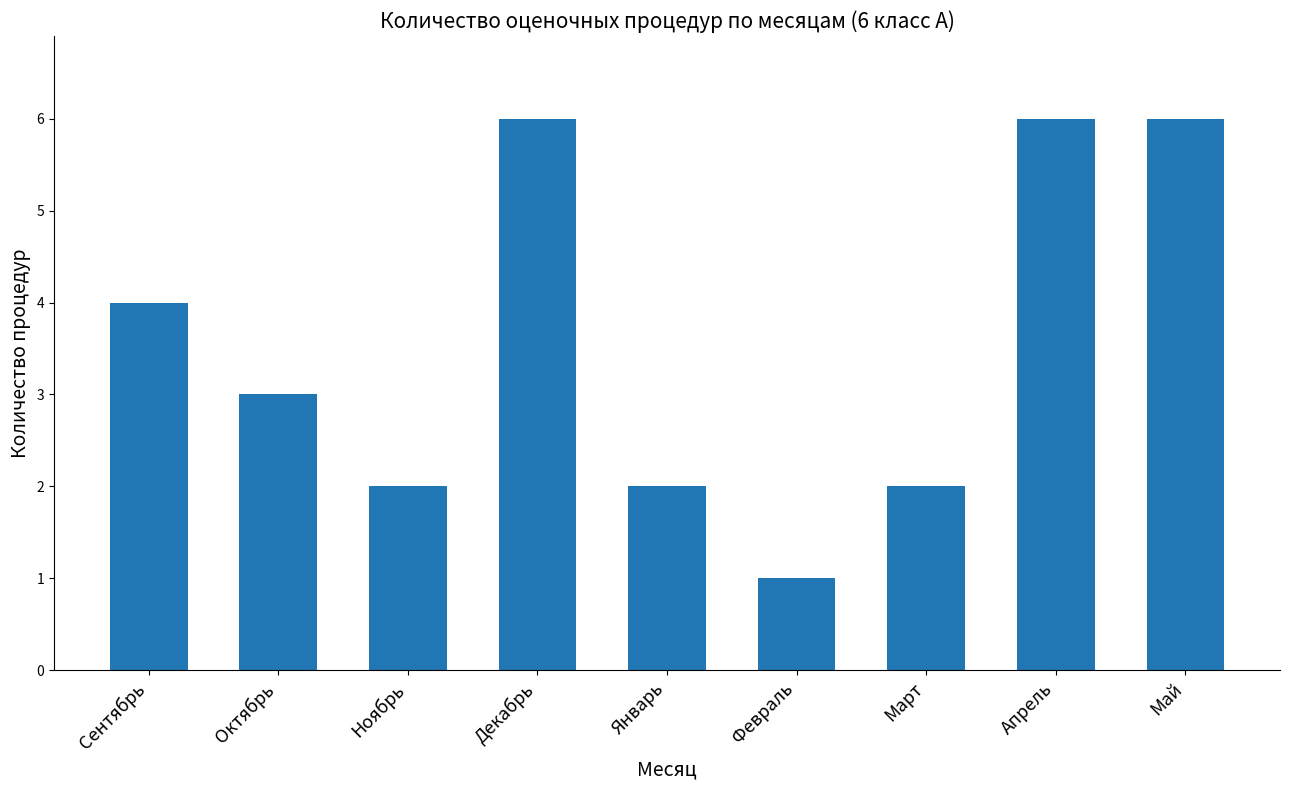

What is the approximate value at Апрель?

6